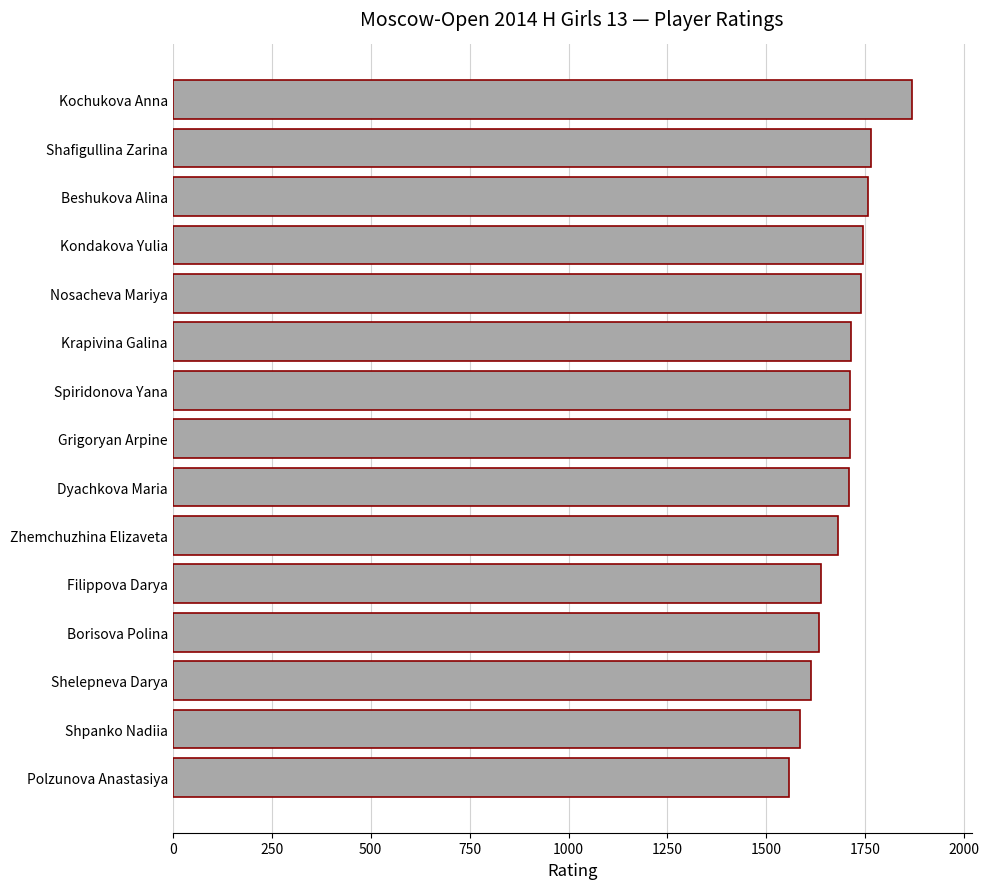

The value at Beshukova Alina is 1757. True or false?

True